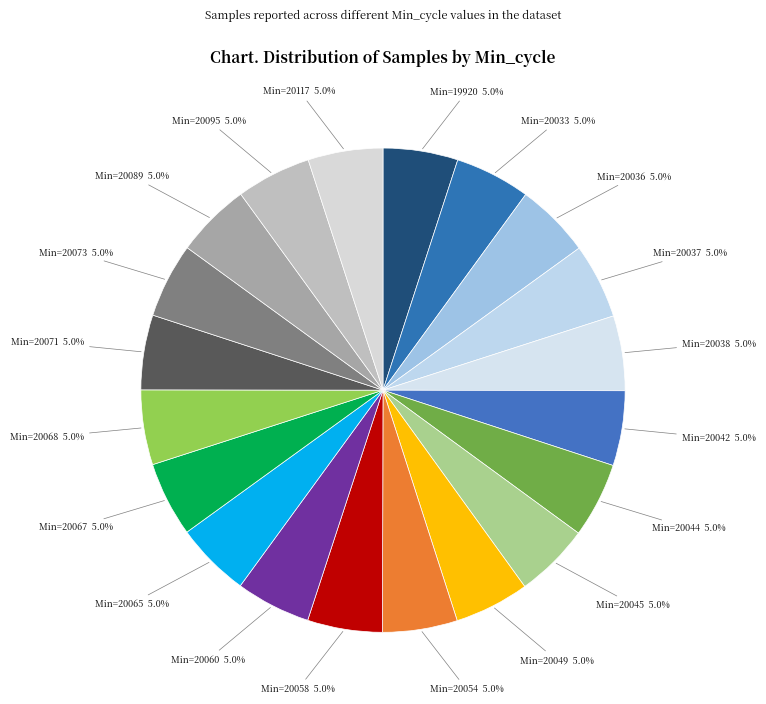

Which slice is the smallest?

20049